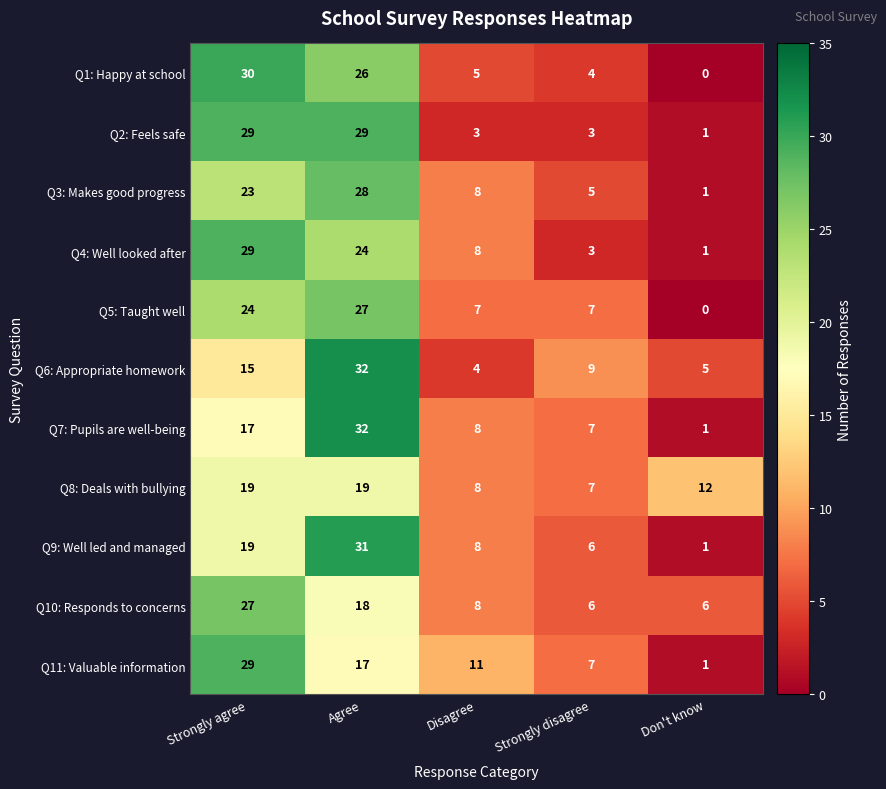

The value of Q1: Happy at school at Don't know is -18. True or false?

False